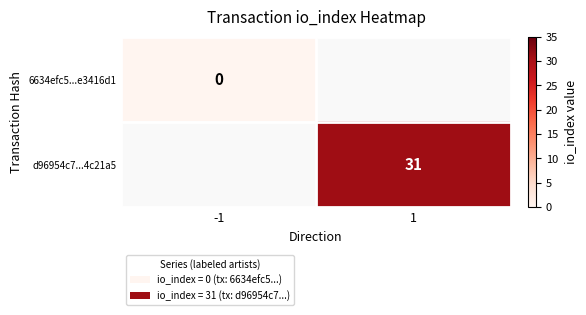

Is the value of 6634efc5...e3416d1 at -1 greater than the value of d96954c7...4c21a5 at 1?

No